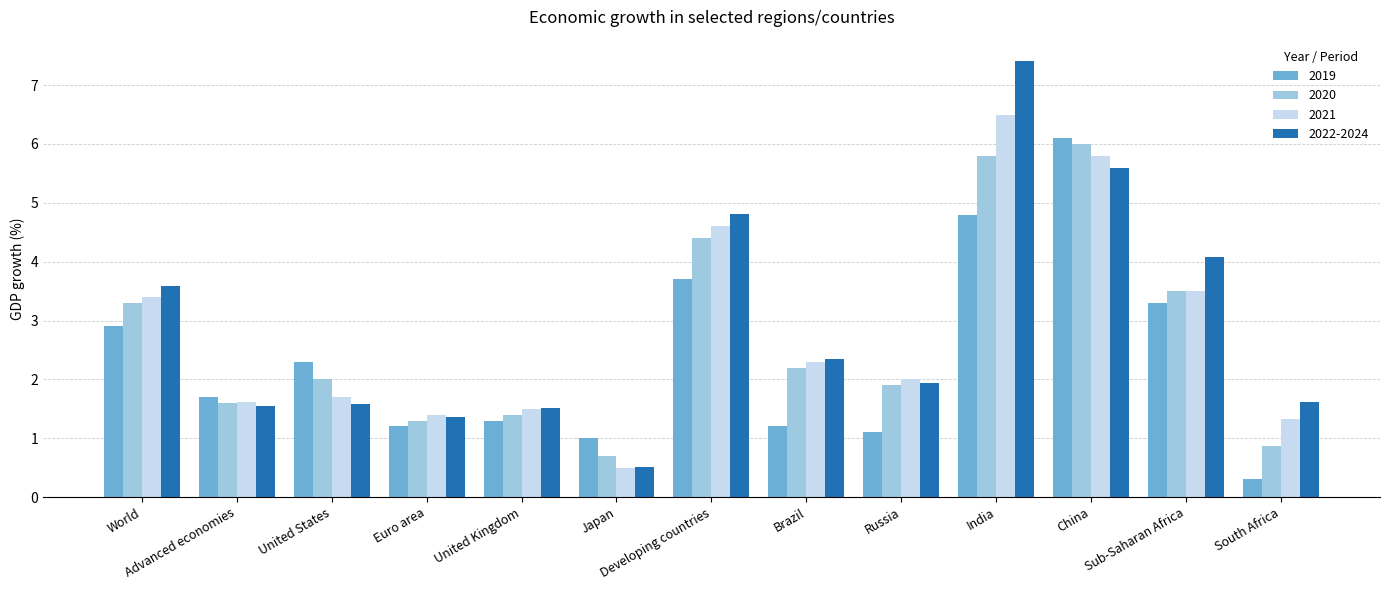

At which category is the sum across all series the highest?

India